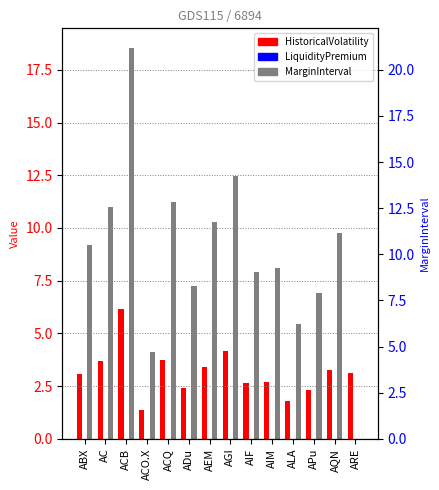

Is the value of HistoricalVolatility at AIF greater than the value of MarginInterval at ACO.X?

No